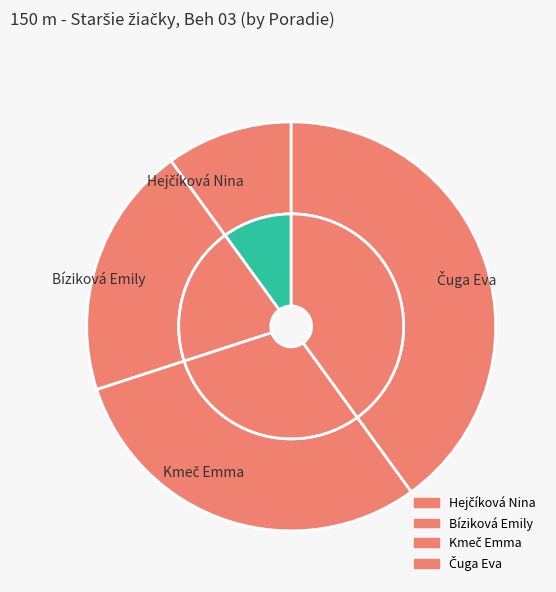

To the nearest percent, what is the difference between the Hejčíková Nina and Kmeč Emma slice percentages?

20%